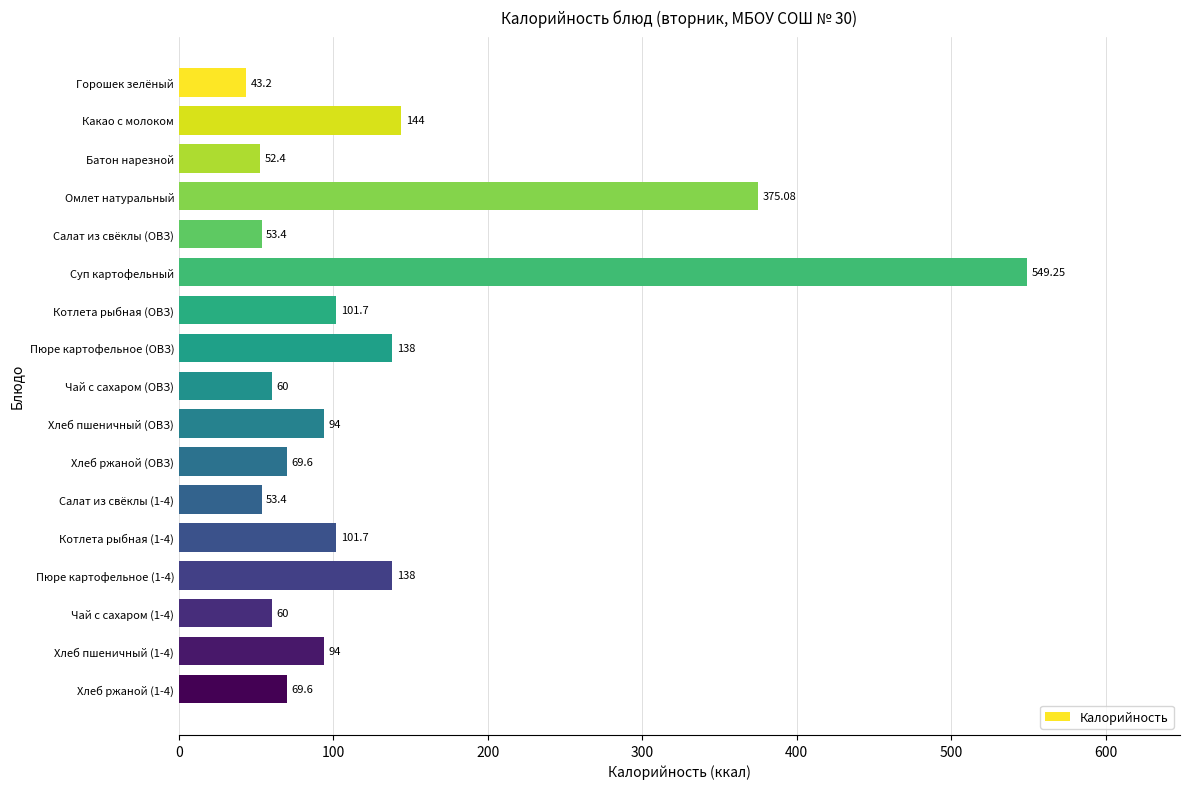

Which has a higher value, Хлеб пшеничный (1-4) or Чай с сахаром (1-4)?

Хлеб пшеничный (1-4)